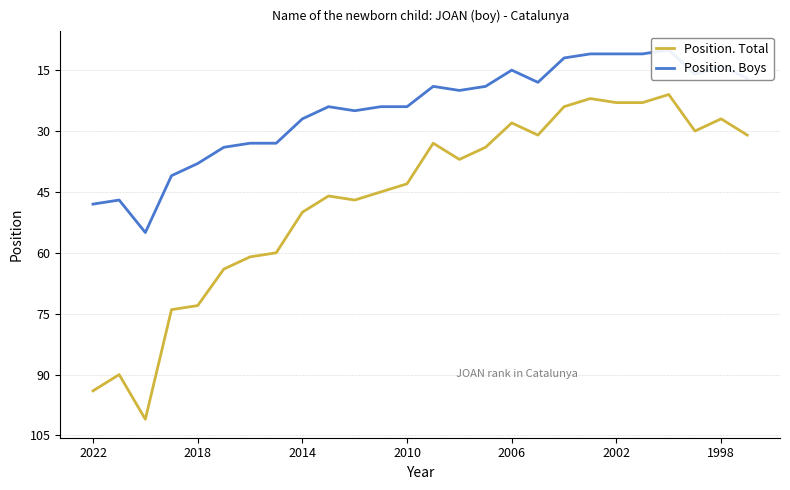

Reading left to right, list all the values displayed in this chart.

Position. Total: 94	90	101	74	73	64	61	60	50	46	47	45	43	33	37	34	28	31	24	22	23	23	21	30	27	31
Position. Boys: 48	47	55	41	38	34	33	33	27	24	25	24	24	19	20	19	15	18	12	11	11	11	10	16	14	17